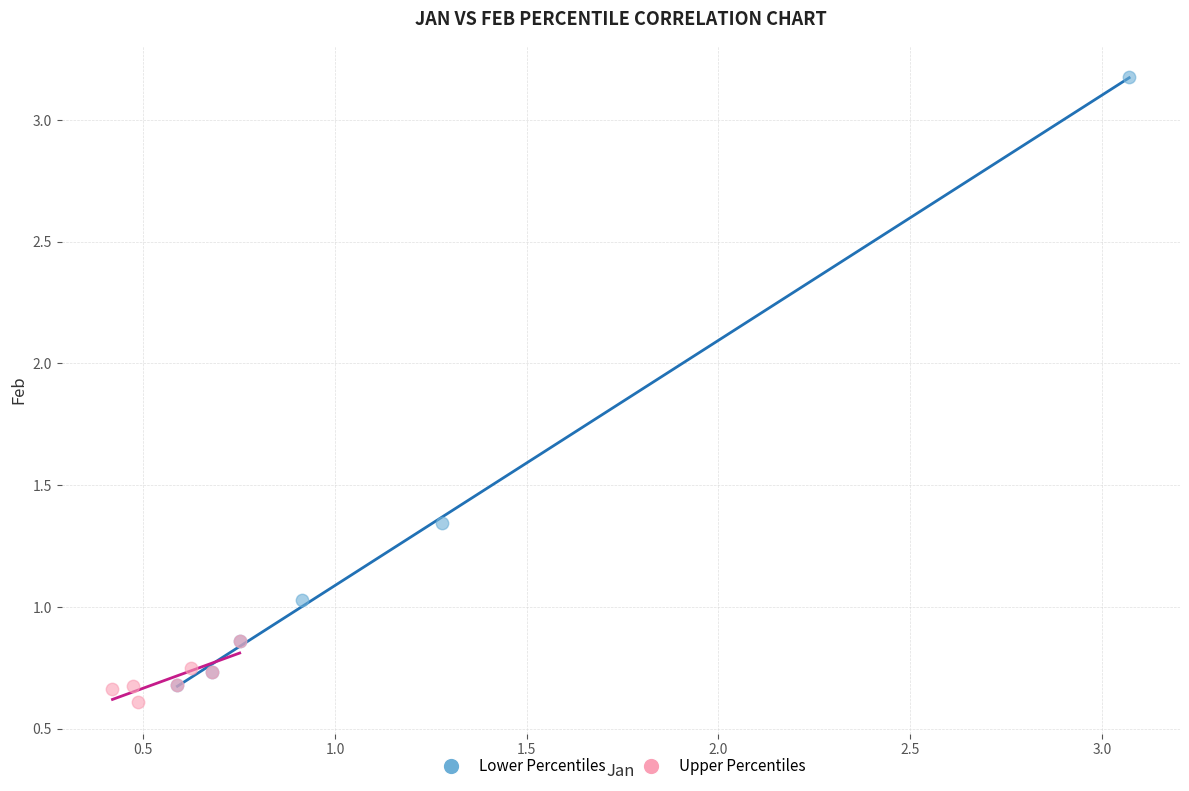

Which series reaches the maximum Y coordinate?

Lower Percentiles